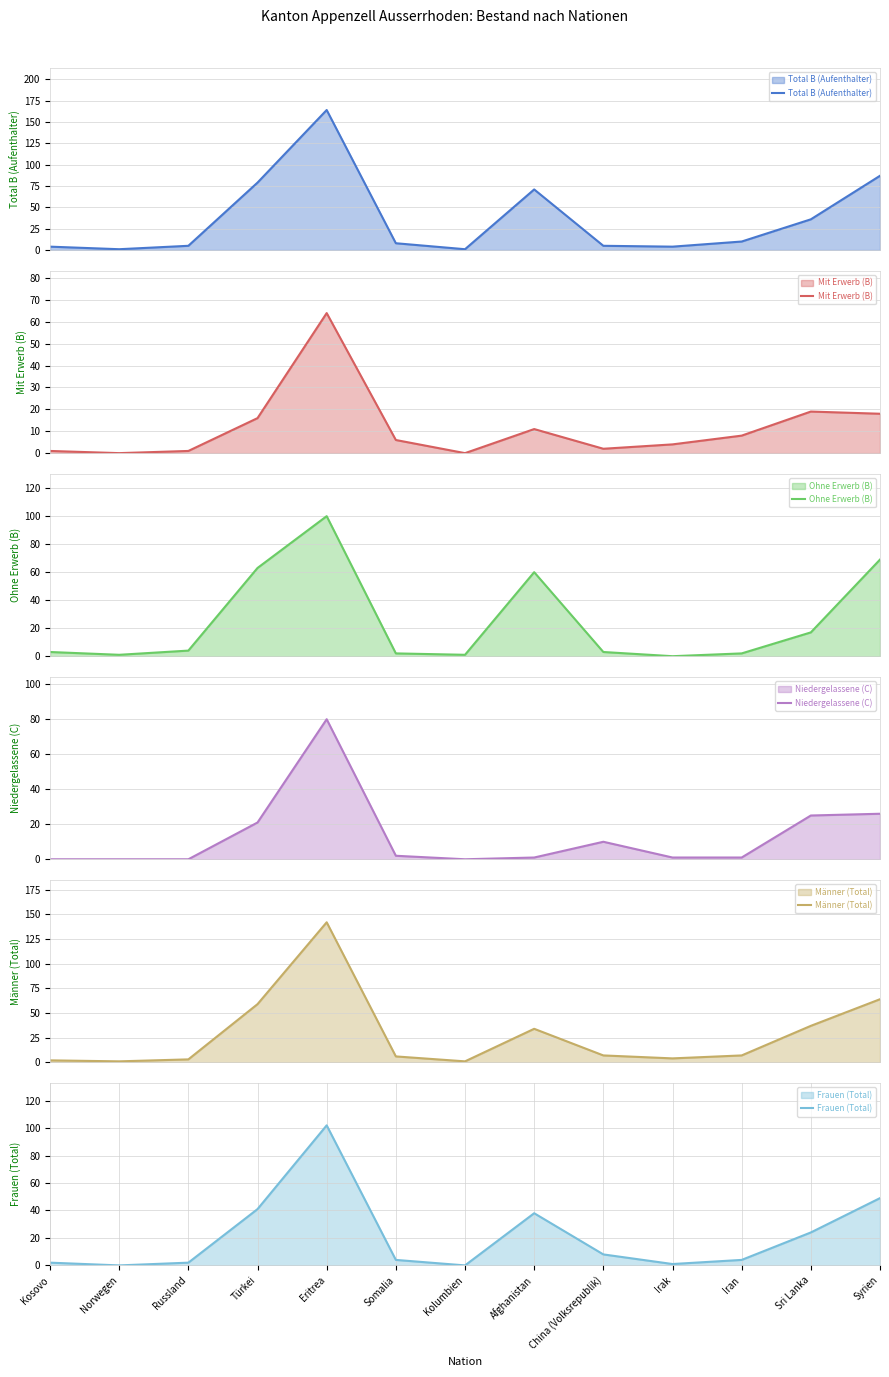

Between Russland and Afghanistan, which series saw the biggest shift?

Total B (Aufenthalter)